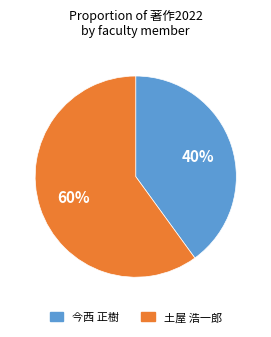

To the nearest percent, what percentage of the pie is 今西 正樹?

40%